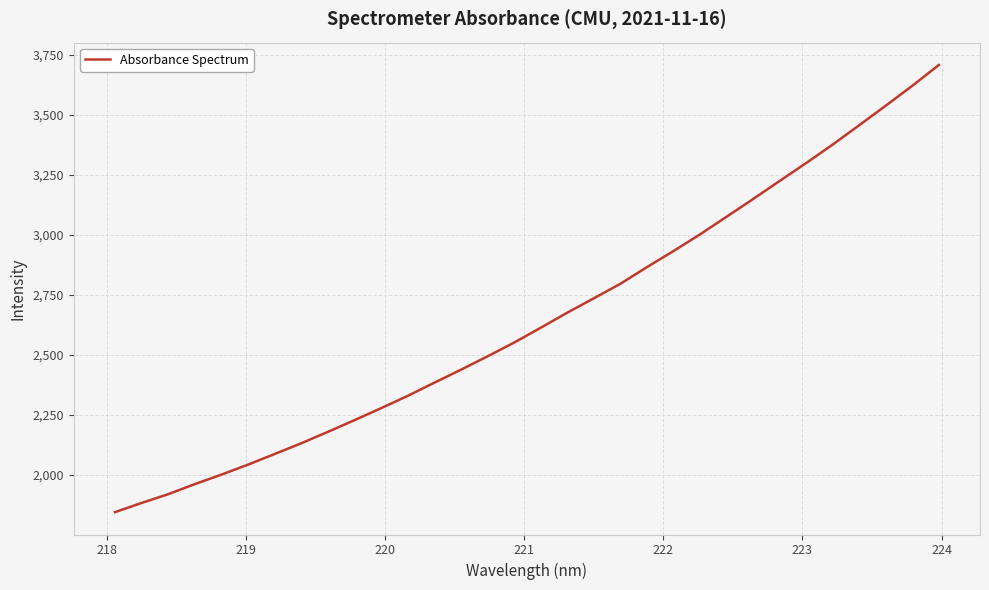

What is the maximum value shown in the chart?

3708.8